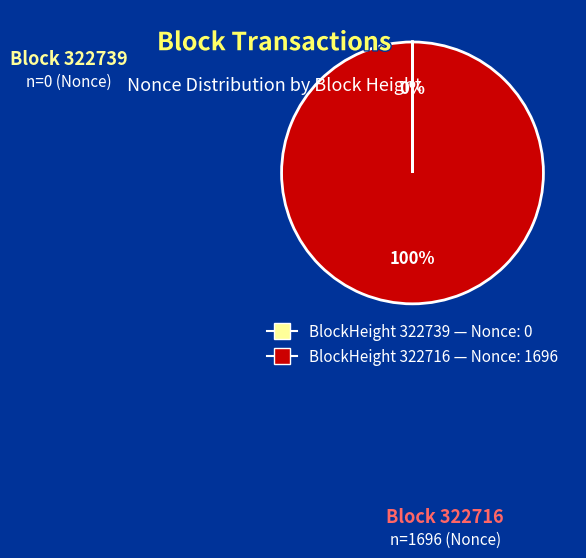

Is there a majority slice in this chart?

Yes